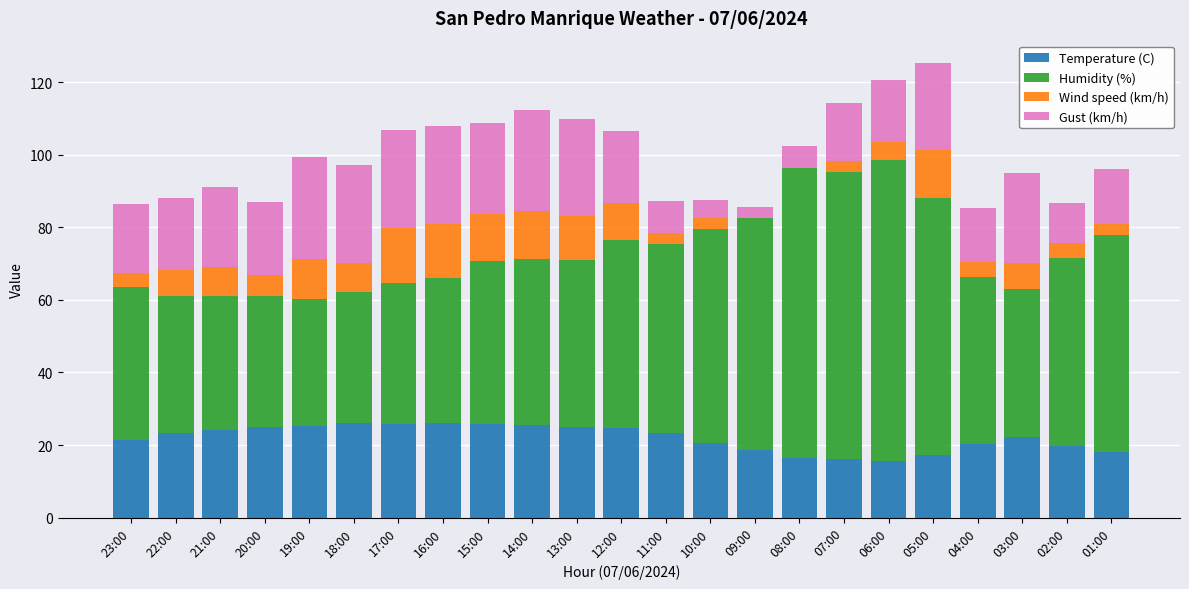

What is the total value across all series at 16:00?

108.0